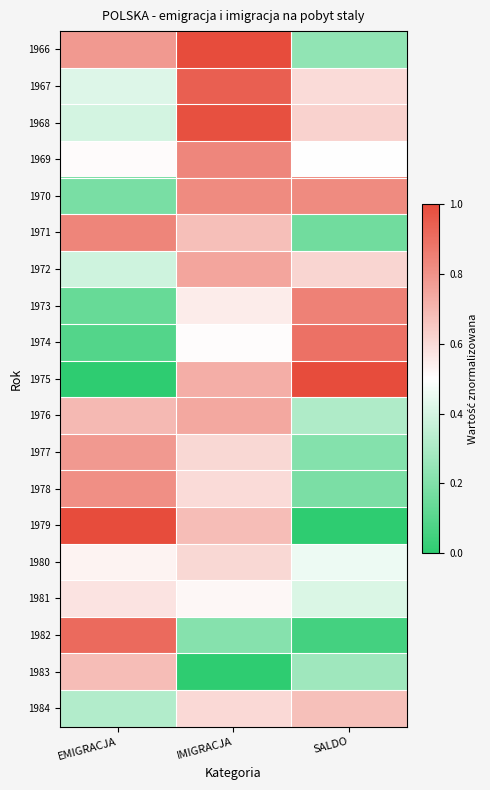

Reading left to right, extract all data points from this chart.

1966: EMIGRACJA=0.8	IMIGRACJA=1.0	SALDO=0.2
1967: EMIGRACJA=0.4	IMIGRACJA=0.9	SALDO=0.6
1968: EMIGRACJA=0.4	IMIGRACJA=1.0	SALDO=0.6
1969: EMIGRACJA=0.5	IMIGRACJA=0.8	SALDO=0.5
1970: EMIGRACJA=0.2	IMIGRACJA=0.8	SALDO=0.8
1971: EMIGRACJA=0.8	IMIGRACJA=0.7	SALDO=0.2
1972: EMIGRACJA=0.4	IMIGRACJA=0.7	SALDO=0.6
1973: EMIGRACJA=0.1	IMIGRACJA=0.6	SALDO=0.9
1974: EMIGRACJA=0.1	IMIGRACJA=0.5	SALDO=0.9
1975: EMIGRACJA=0.0	IMIGRACJA=0.7	SALDO=1.0
1976: EMIGRACJA=0.7	IMIGRACJA=0.7	SALDO=0.3
1977: EMIGRACJA=0.8	IMIGRACJA=0.6	SALDO=0.2
1978: EMIGRACJA=0.8	IMIGRACJA=0.6	SALDO=0.2
1979: EMIGRACJA=1.0	IMIGRACJA=0.7	SALDO=0.0
1980: EMIGRACJA=0.5	IMIGRACJA=0.6	SALDO=0.5
1981: EMIGRACJA=0.6	IMIGRACJA=0.5	SALDO=0.4
1982: EMIGRACJA=0.9	IMIGRACJA=0.2	SALDO=0.1
1983: EMIGRACJA=0.7	IMIGRACJA=0.0	SALDO=0.3
1984: EMIGRACJA=0.3	IMIGRACJA=0.6	SALDO=0.7